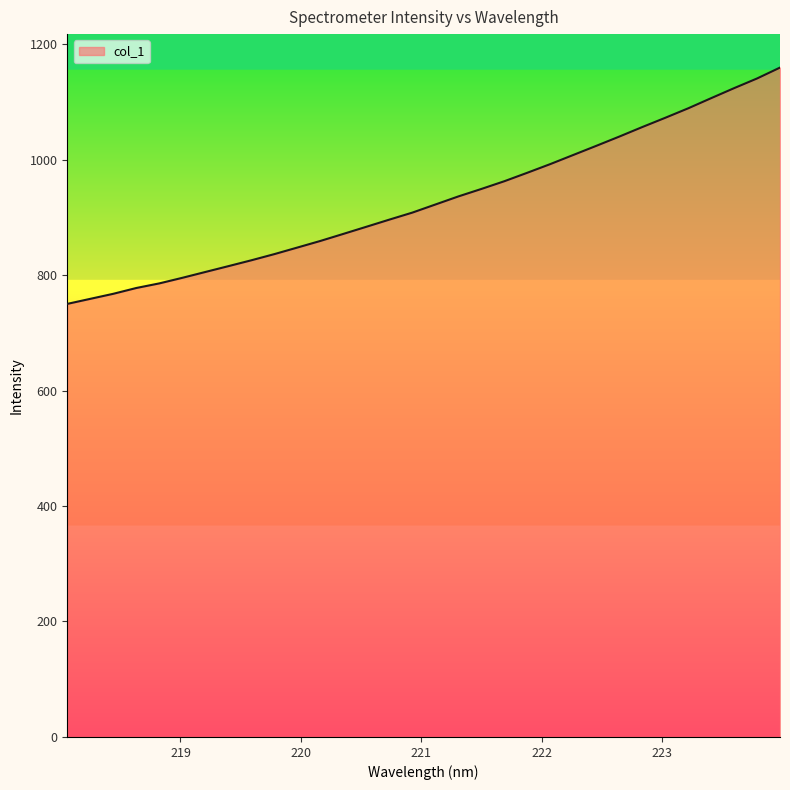

What is the greatest value displayed?

1159.3